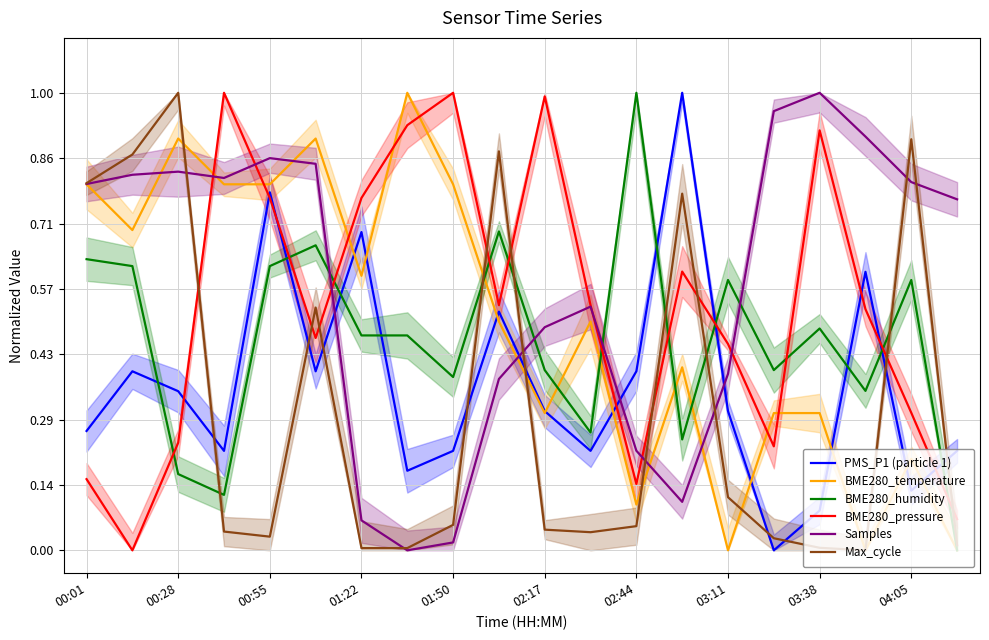

Which series has the largest range (max minus min)?

PMS_P1 (particle 1)